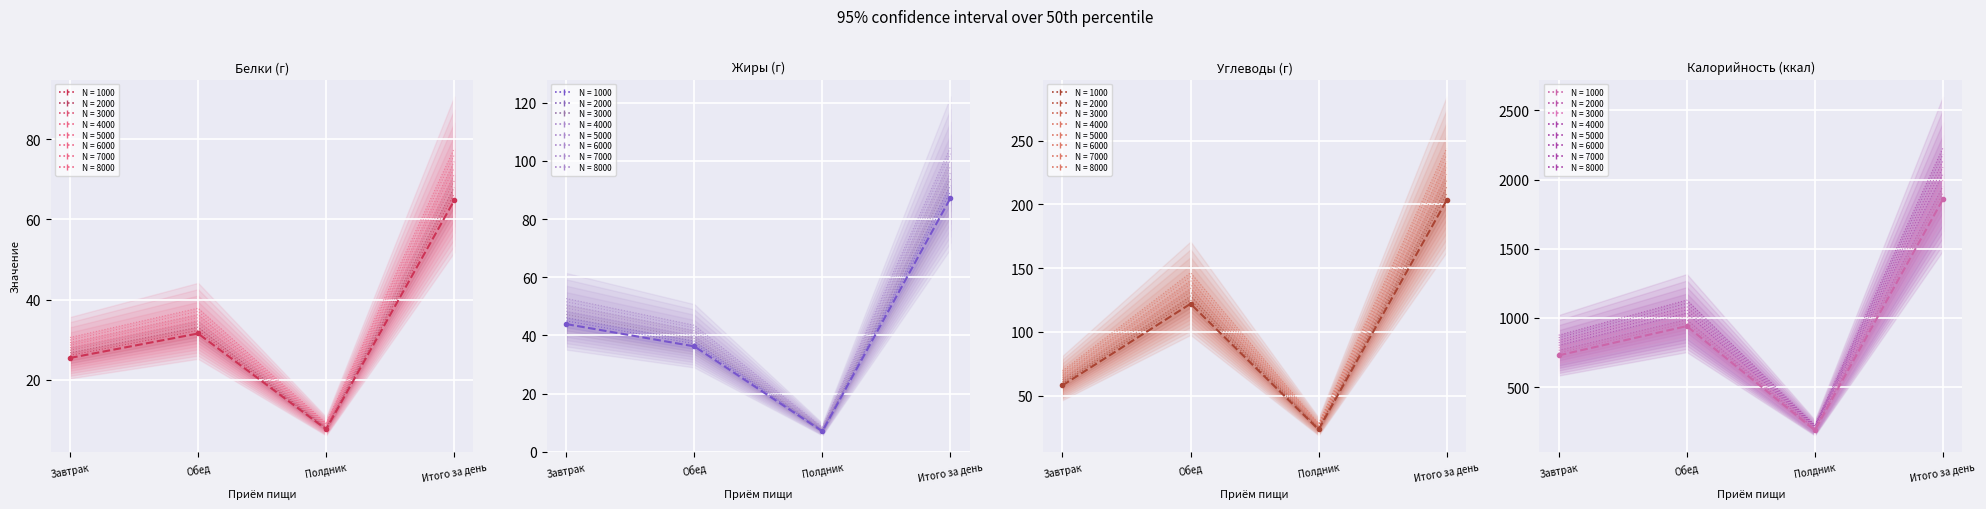

At which category is the sum across all series the highest?

Итого за день